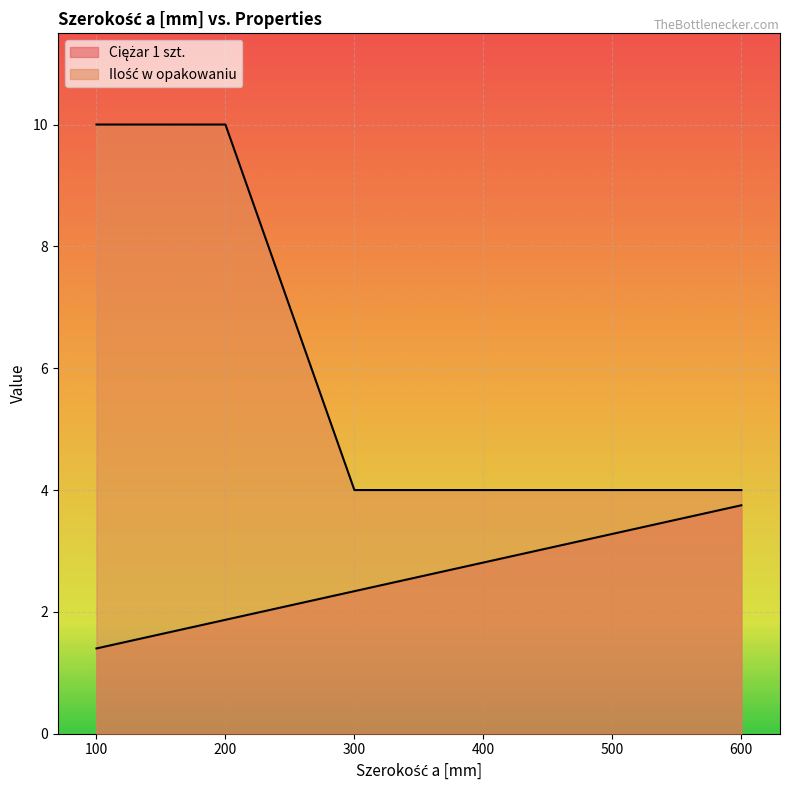

What is the difference between the Ciężar 1 szt. values at 200 and 500?

1.4